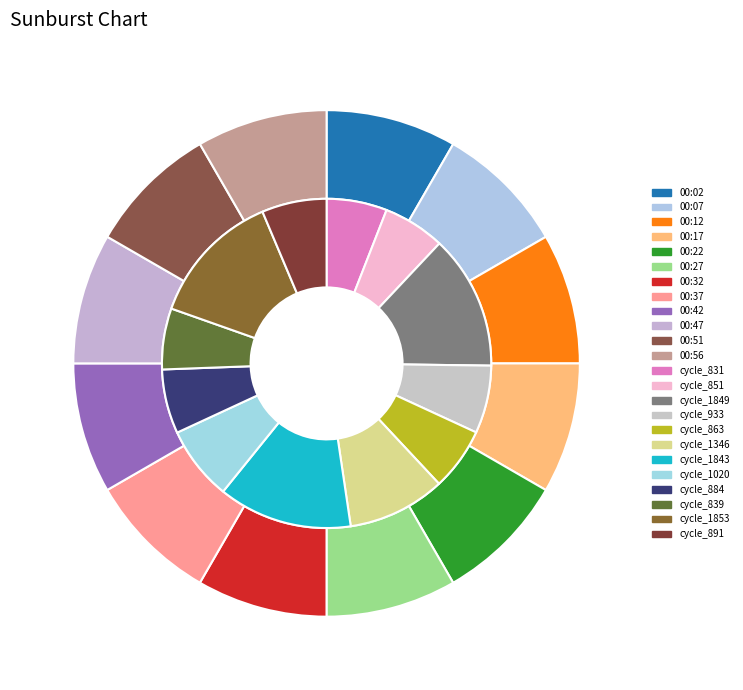

True or false: 00:27 accounts for 8% of the total.

True